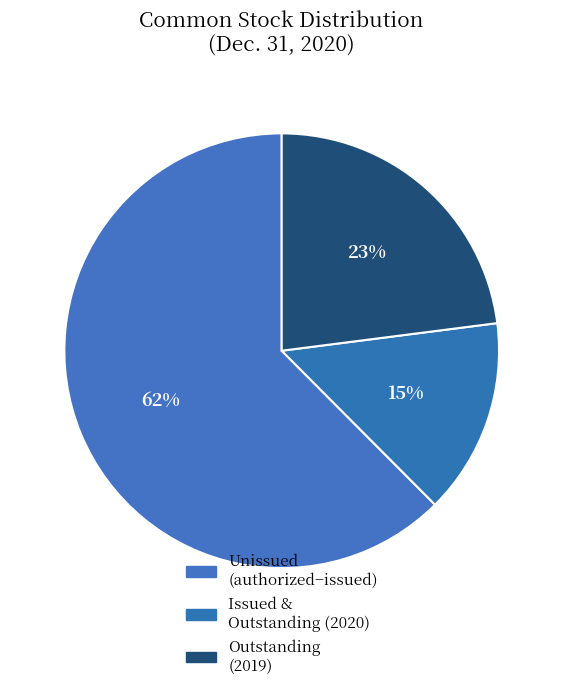

Count the number of slices in the pie.

3